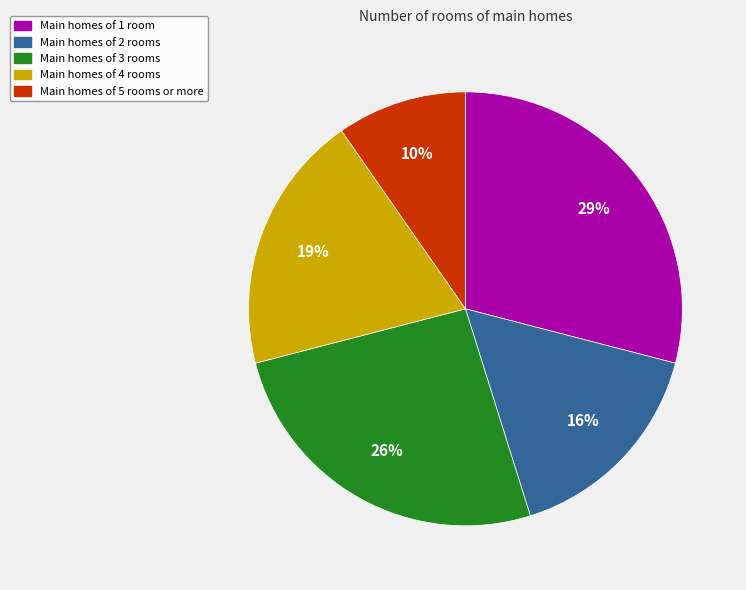

To the nearest percent, what portion does Main homes of 3 rooms represent?

26%